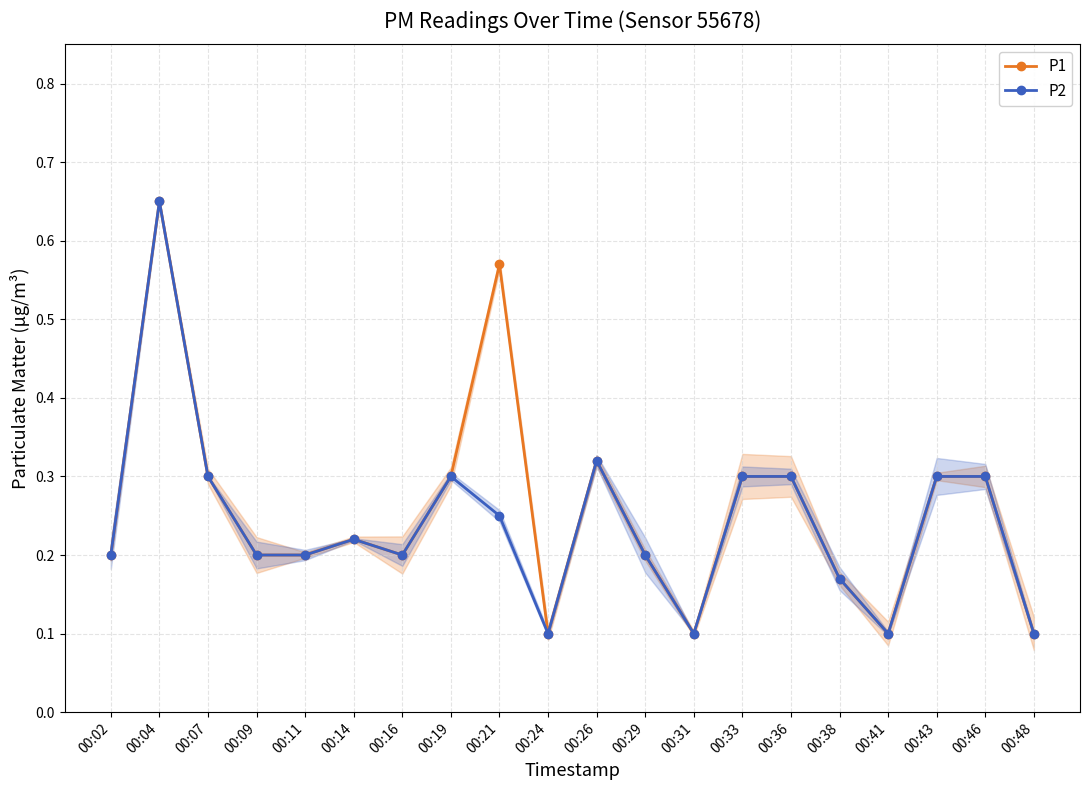

Reading right to left, extract all data points from this chart.

P1: 0.1	0.3	0.3	0.1	0.2	0.3	0.3	0.1	0.2	0.3	0.1	0.6	0.3	0.2	0.2	0.2	0.2	0.3	0.7	0.2
P2: 0.1	0.3	0.3	0.1	0.2	0.3	0.3	0.1	0.2	0.3	0.1	0.2	0.3	0.2	0.2	0.2	0.2	0.3	0.7	0.2